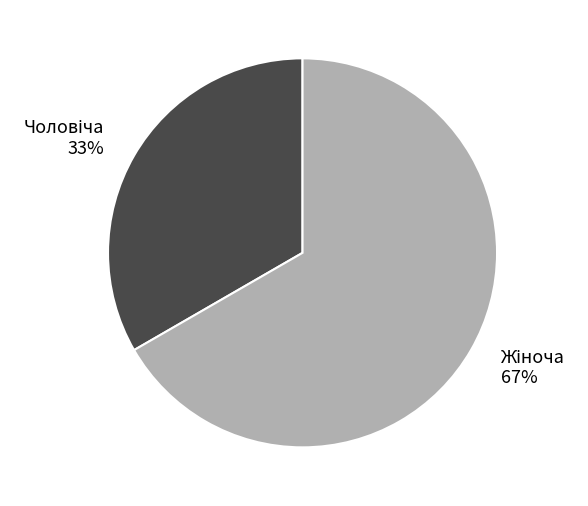

To the nearest percent, what is the average slice percentage?

50%